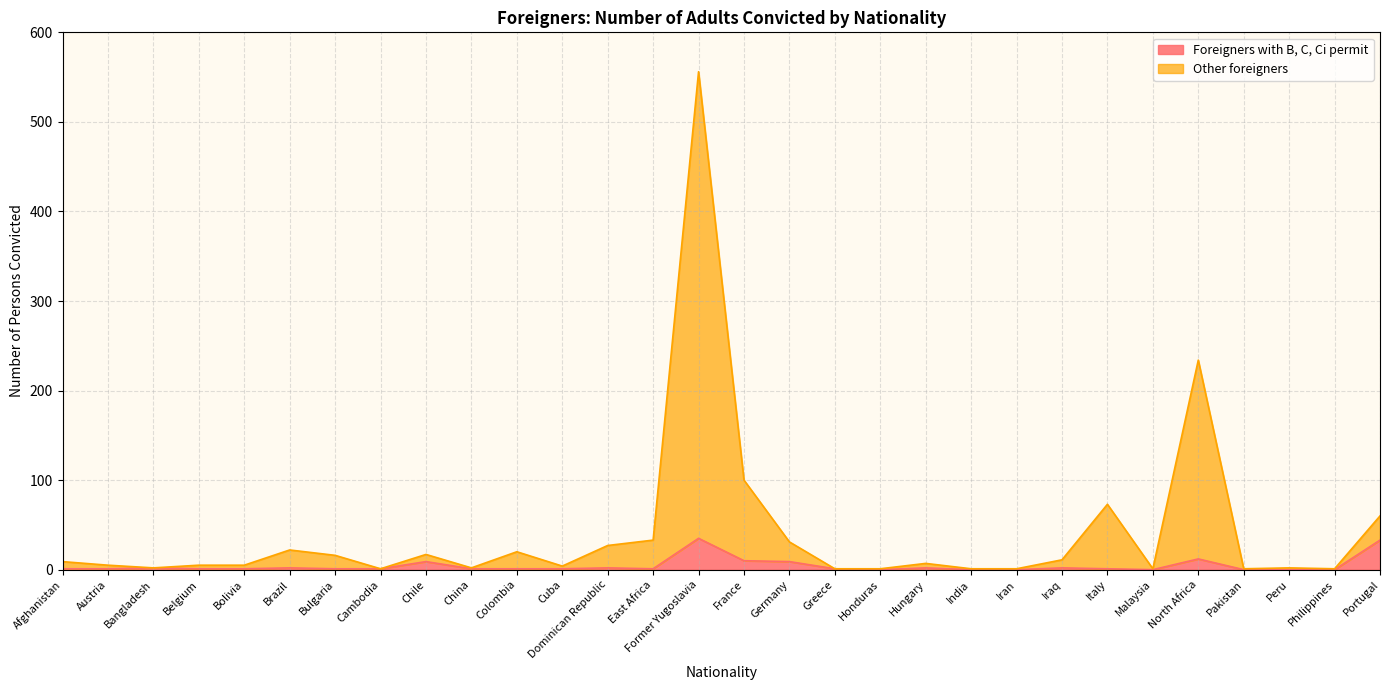

Rank the categories by Other foreigners value from highest to lowest.

Former Yugoslavia, North Africa, France, Italy, Portugal, East Africa, Germany, Dominican Republic, Brazil, Colombia, Chile, Bulgaria, Iraq, Afghanistan, Hungary, Austria, Belgium, Bolivia, Cuba, Bangladesh, China, Peru, Cambodia, Greece, Honduras, India, Iran, Malaysia, Pakistan, Philippines